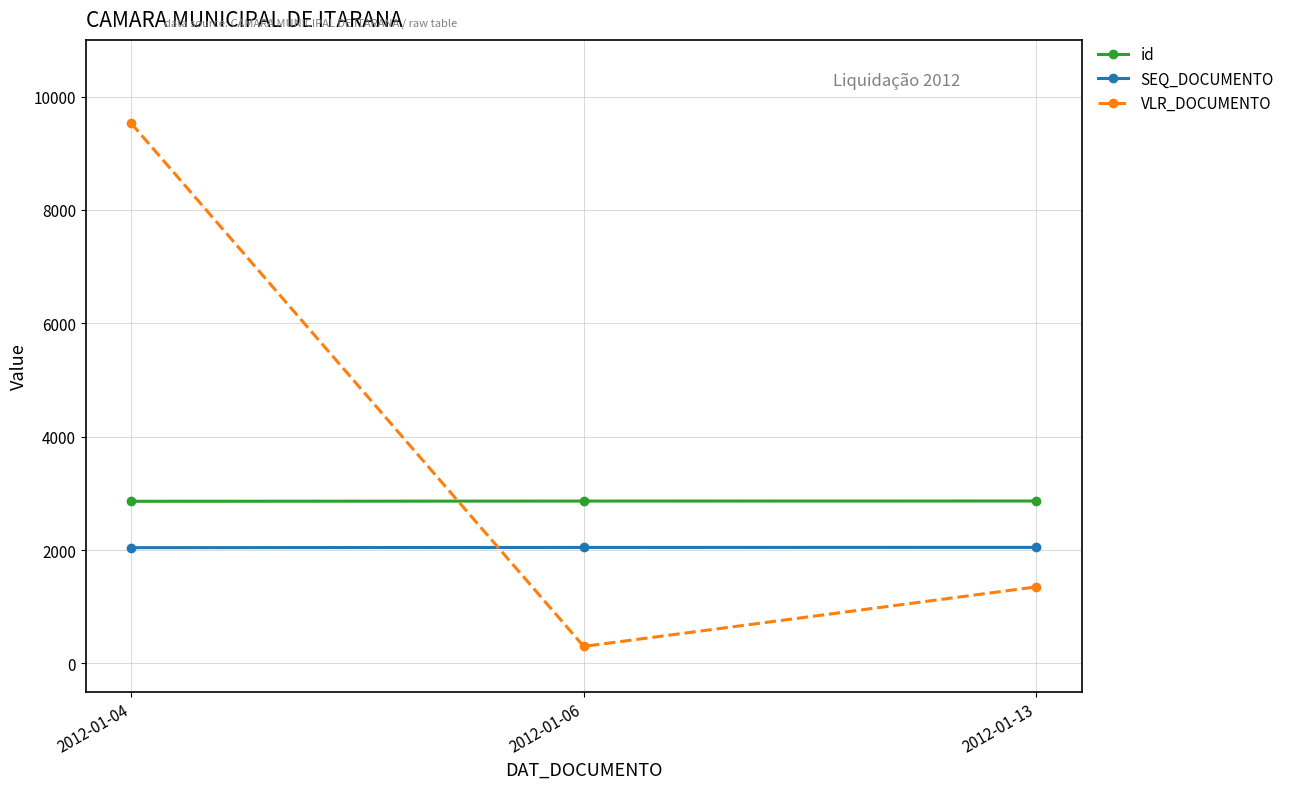

Does the chart display data point markers on the line(s)?

Yes